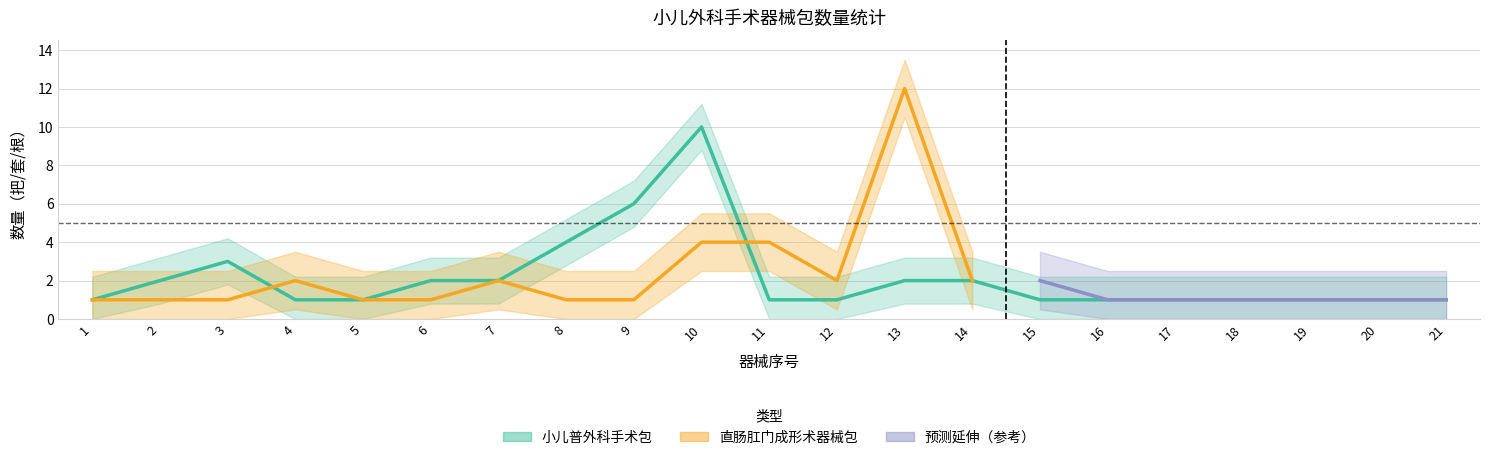

How many points are higher than both their immediate neighbors (excluding endpoints)?

2